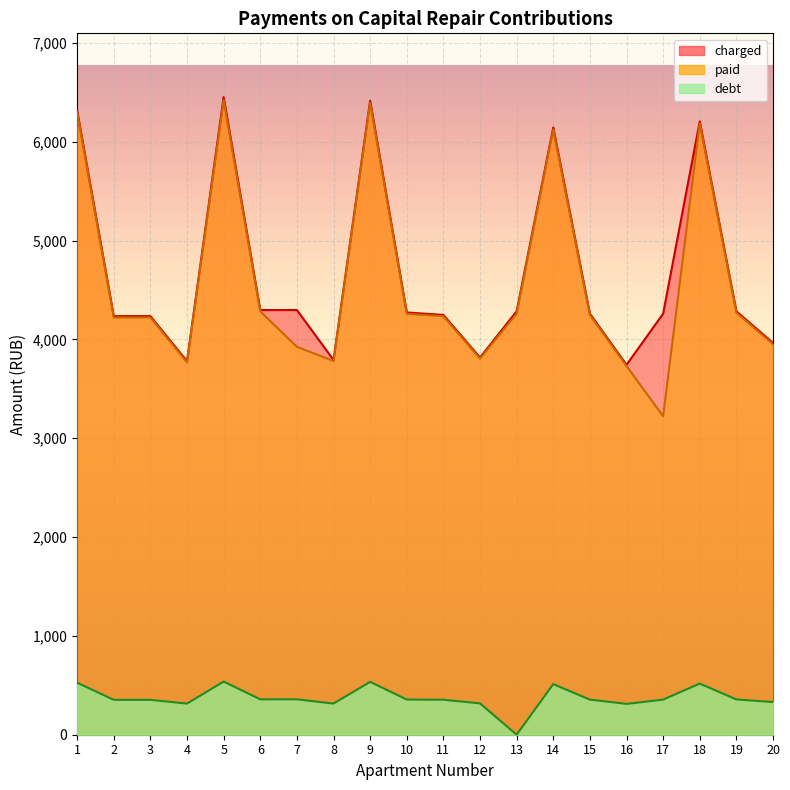

What is the value of the paid point at the 6th from the left?

4283.2